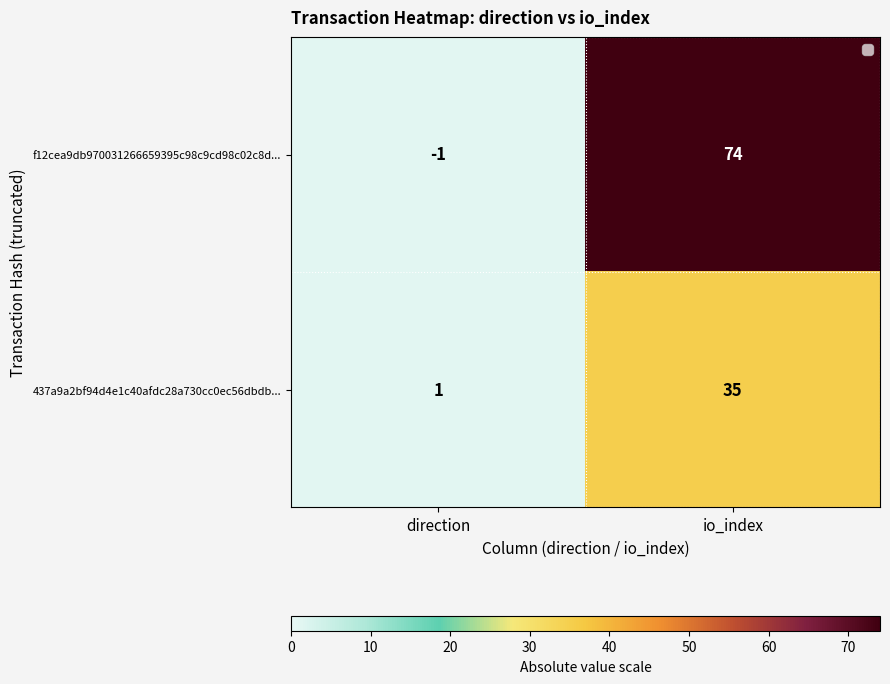

Reading left to right, transcribe all the data shown in this chart.

f12cea9db970031266659395c98c9cd98c02c8d...: -1	74
437a9a2bf94d4e1c40afdc28a730cc0ec56dbdb...: 1	35